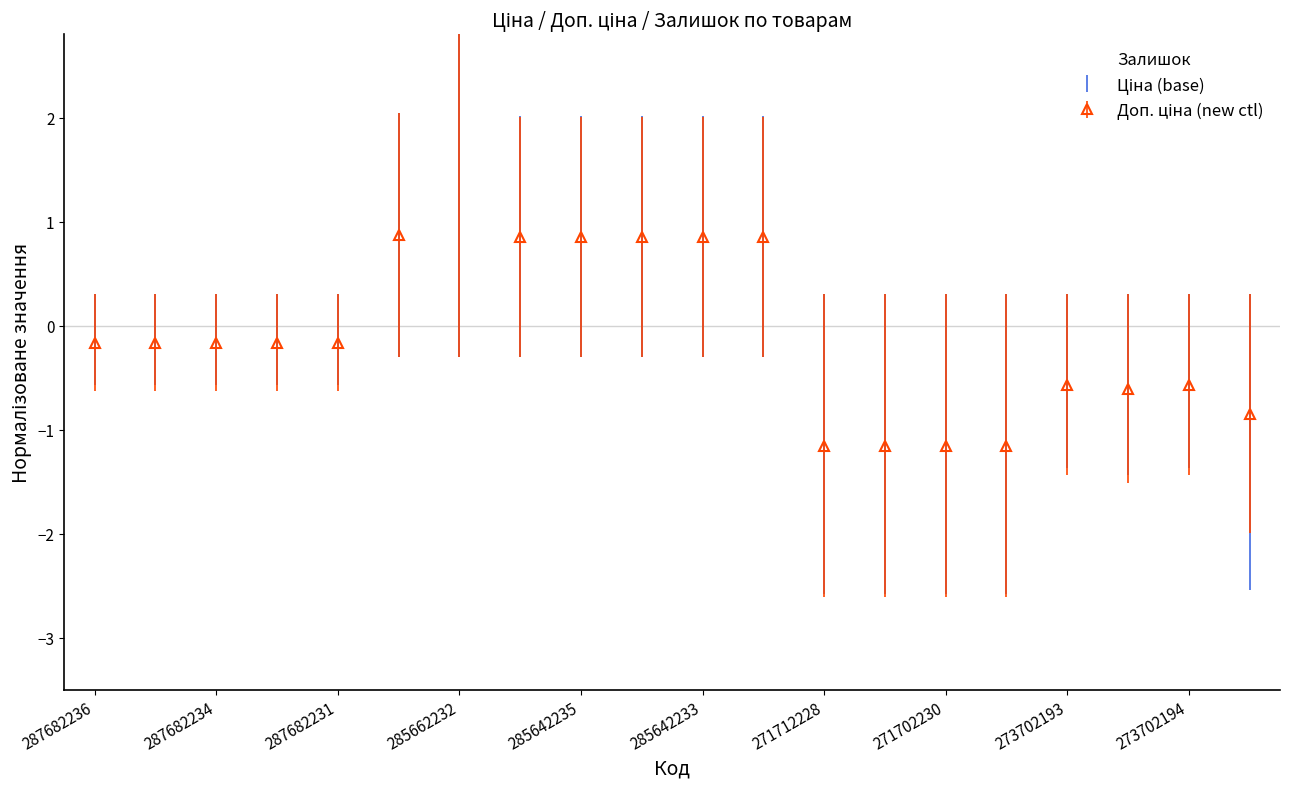

Count the number of categories in the chart.

20